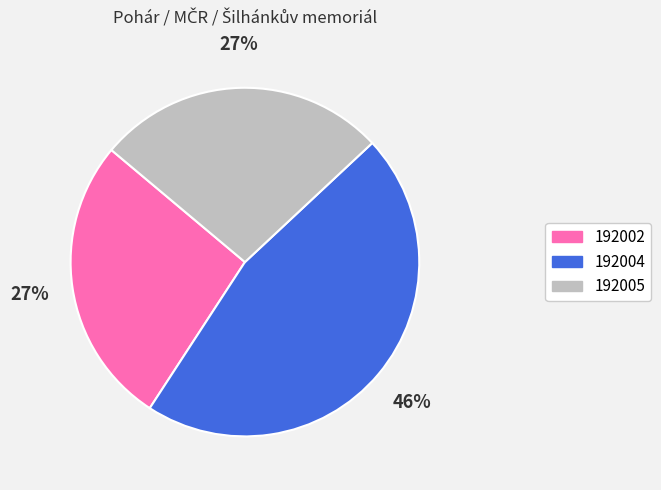

To the nearest percent, what portion does 192005 represent?

27%